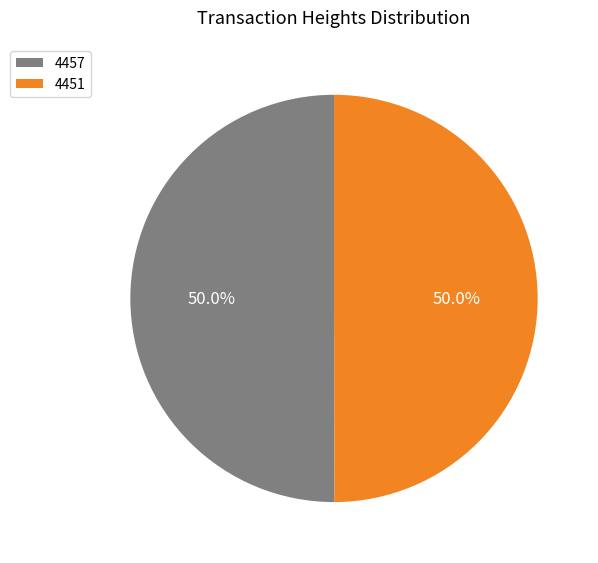

To the nearest percent, what portion does 4451 represent?

50%